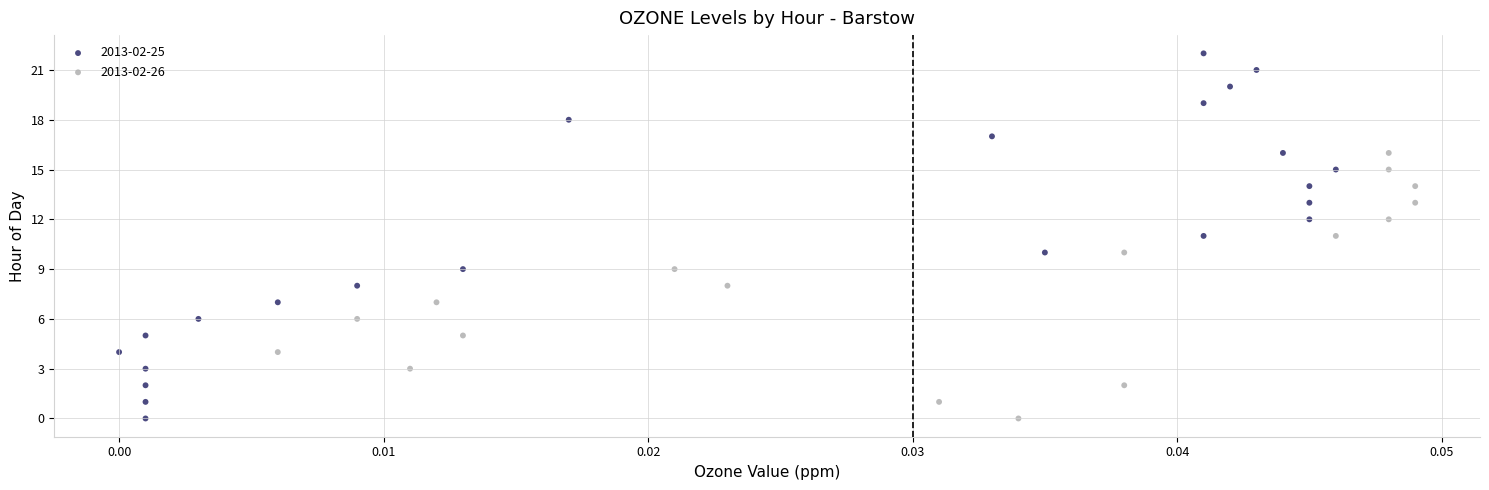

Which series reaches the maximum Y coordinate?

2013-02-25